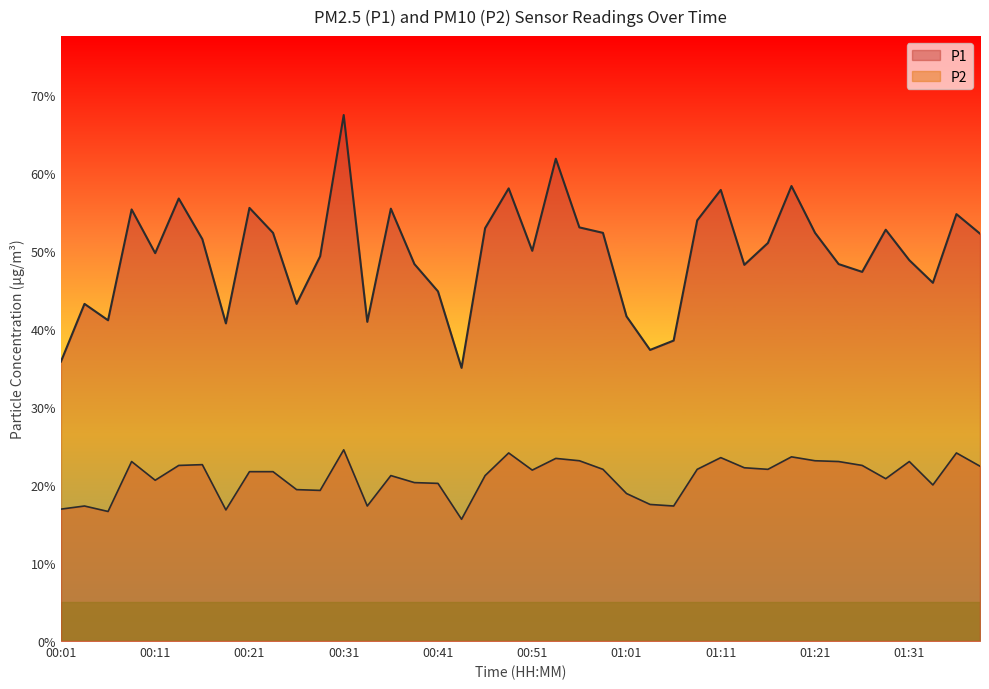

At which label does P2 reach its peak?

00:31